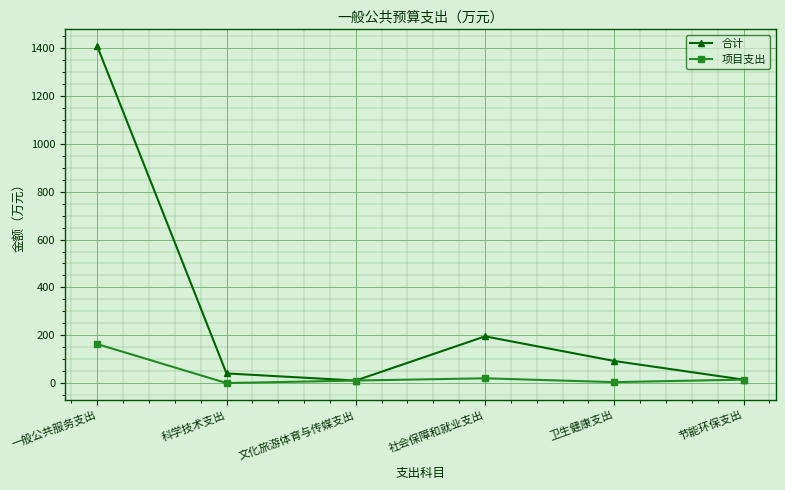

What is the value of the 项目支出 point at the 4th from the left?

20.0